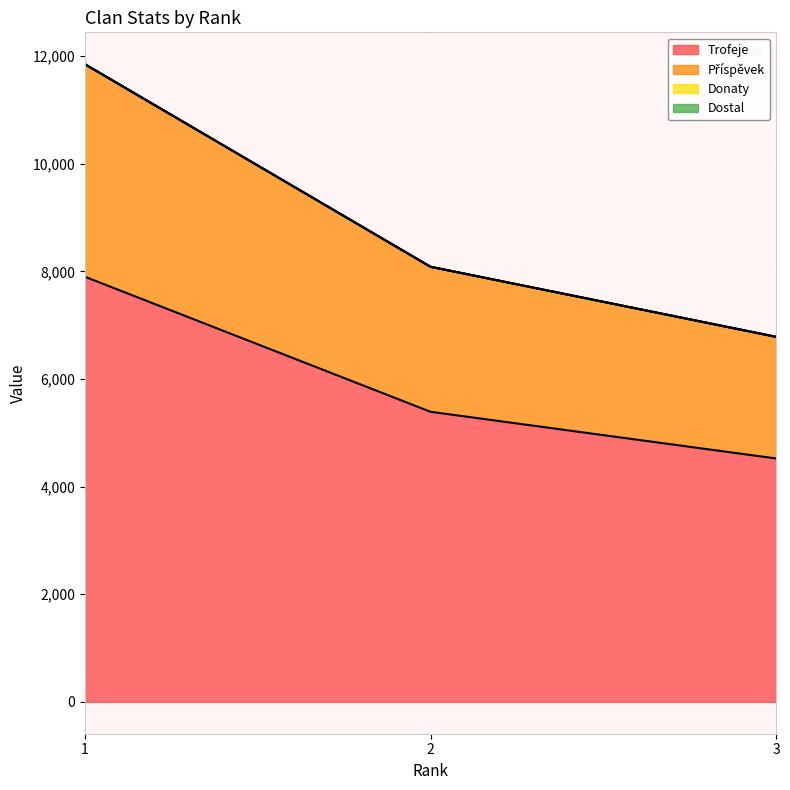

What is the difference between the maximum and minimum values in the Trofeje series?

3378